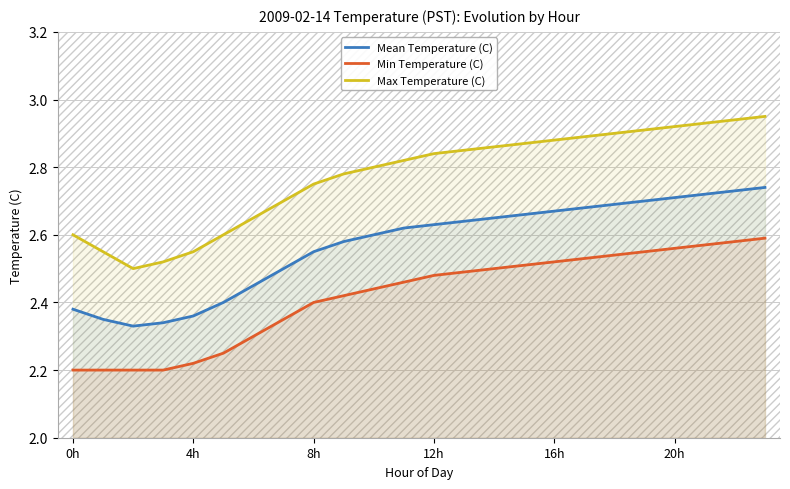

True or false: Min Temperature (C) and Mean Temperature (C) intersect in this chart.

False